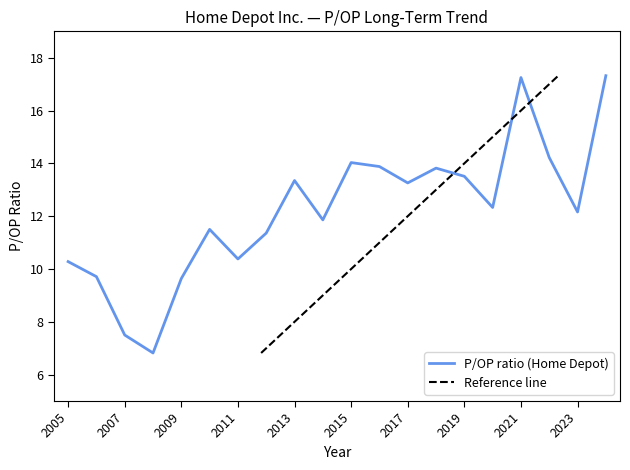

Is it true that the value at 2012 is 4.6?

False